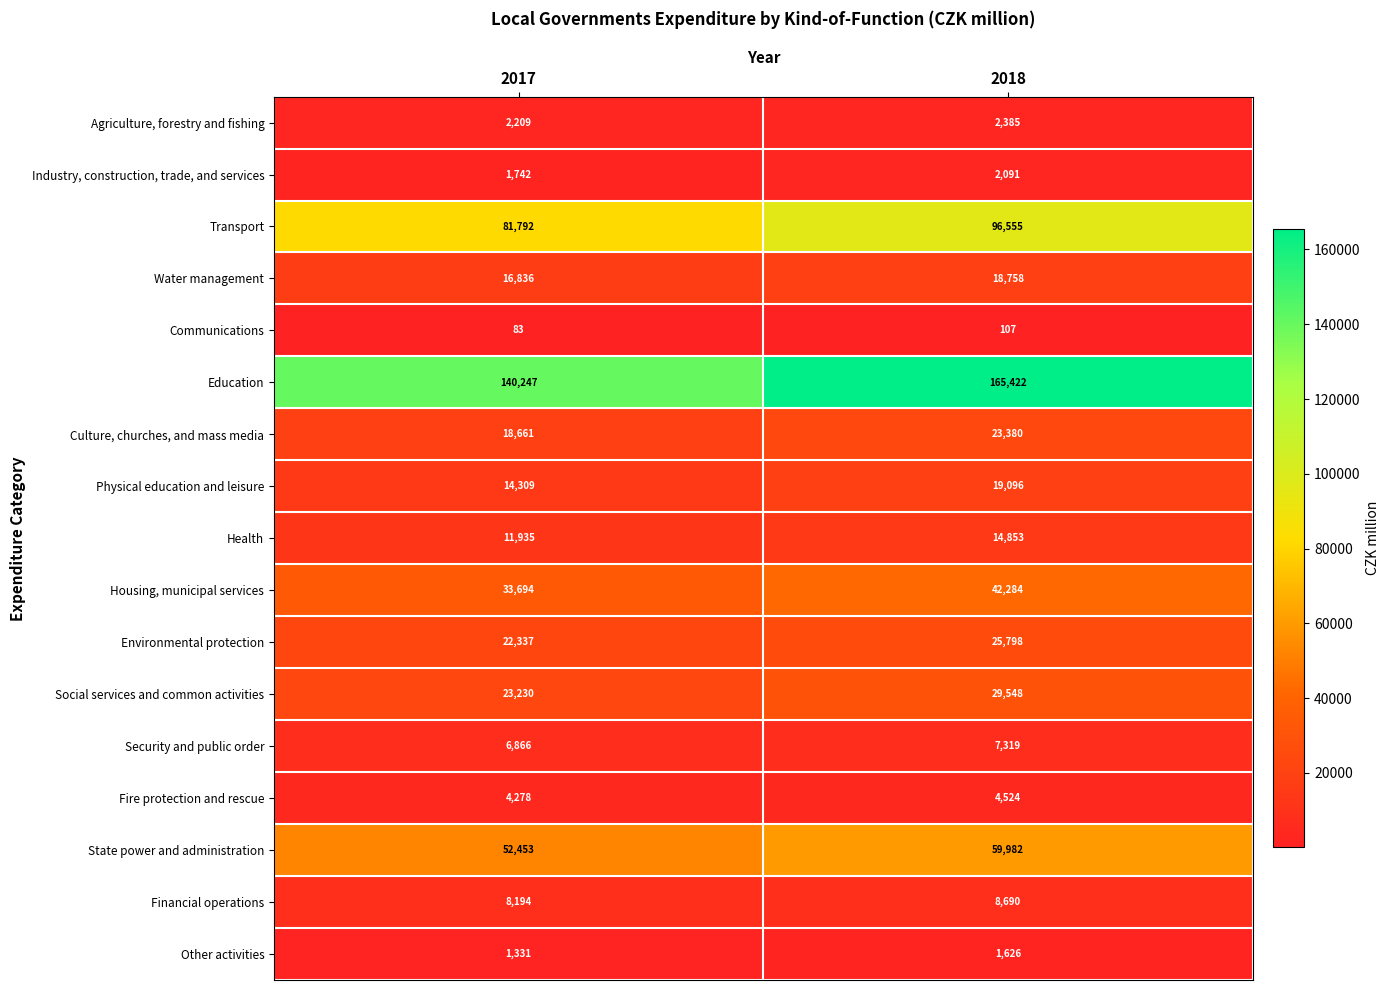

At how many categories does at least one series exceed 57283?

2